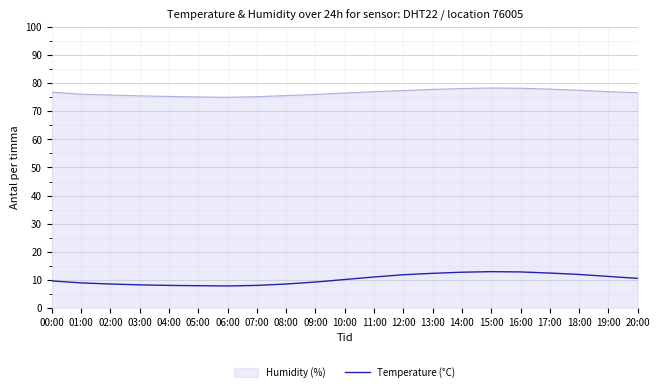

How many lines are shown in the chart?

2